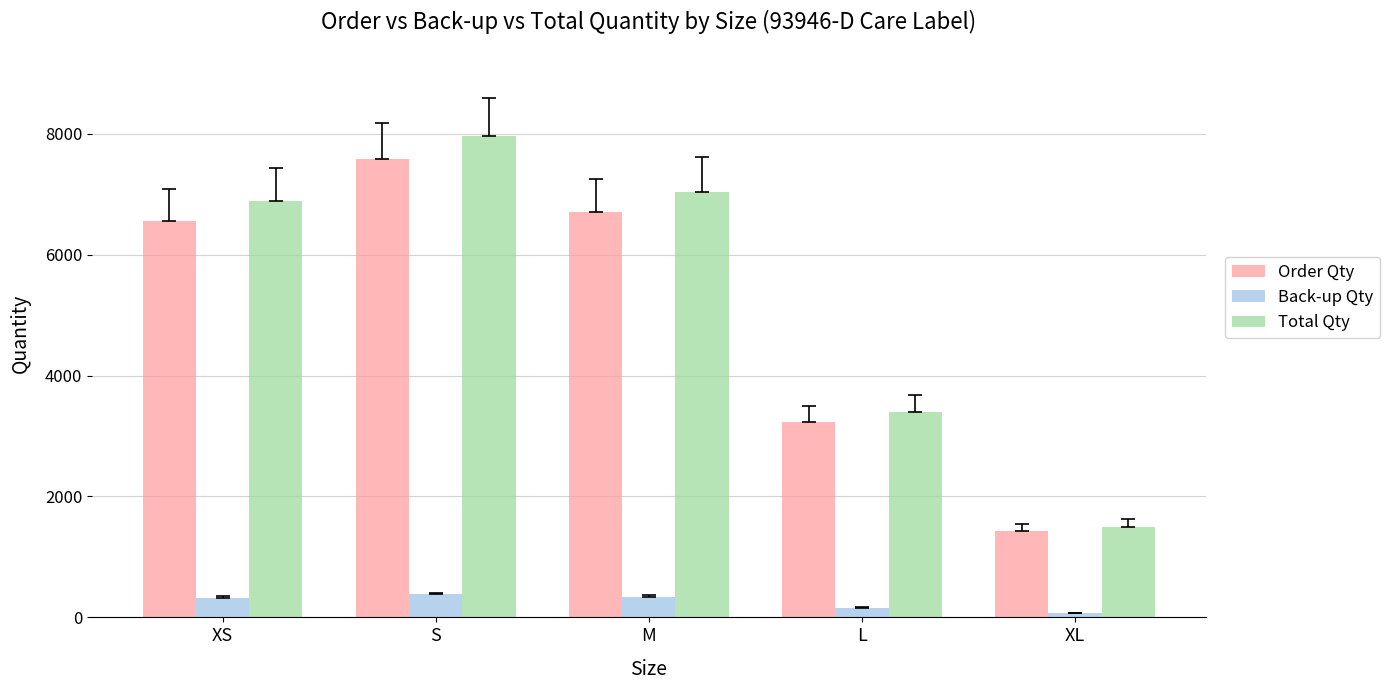

Rank the series at S from lowest to highest value.

Back-up Qty, Order Qty, Total Qty